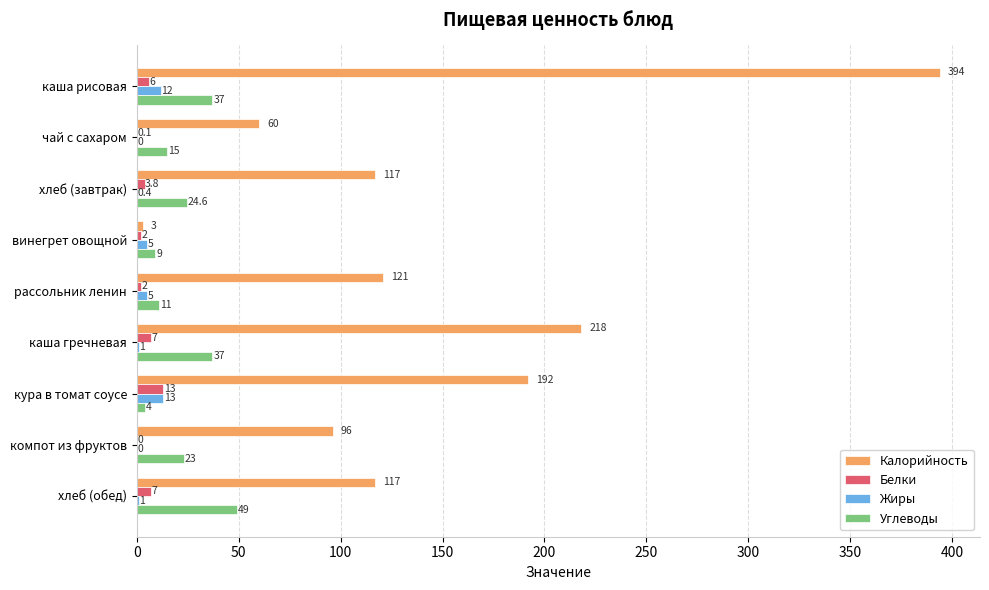

At which label is Калорийность closest to 198?

кура в томат соусе